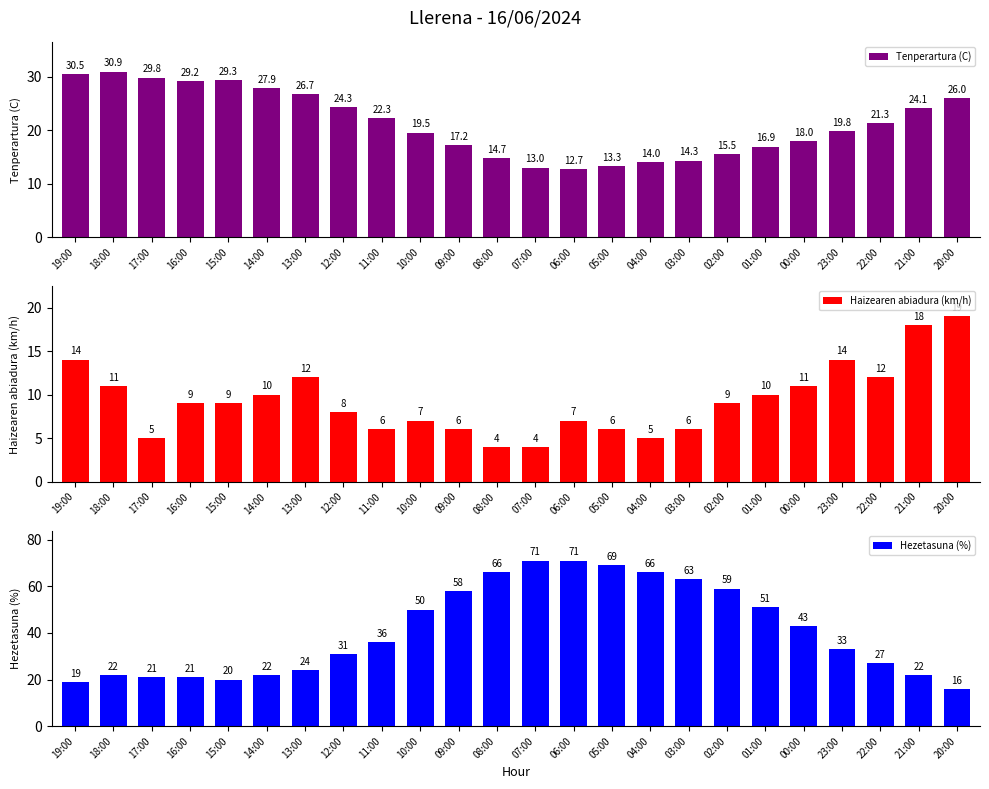

What is the label of the 2nd bar from the right?

21:00